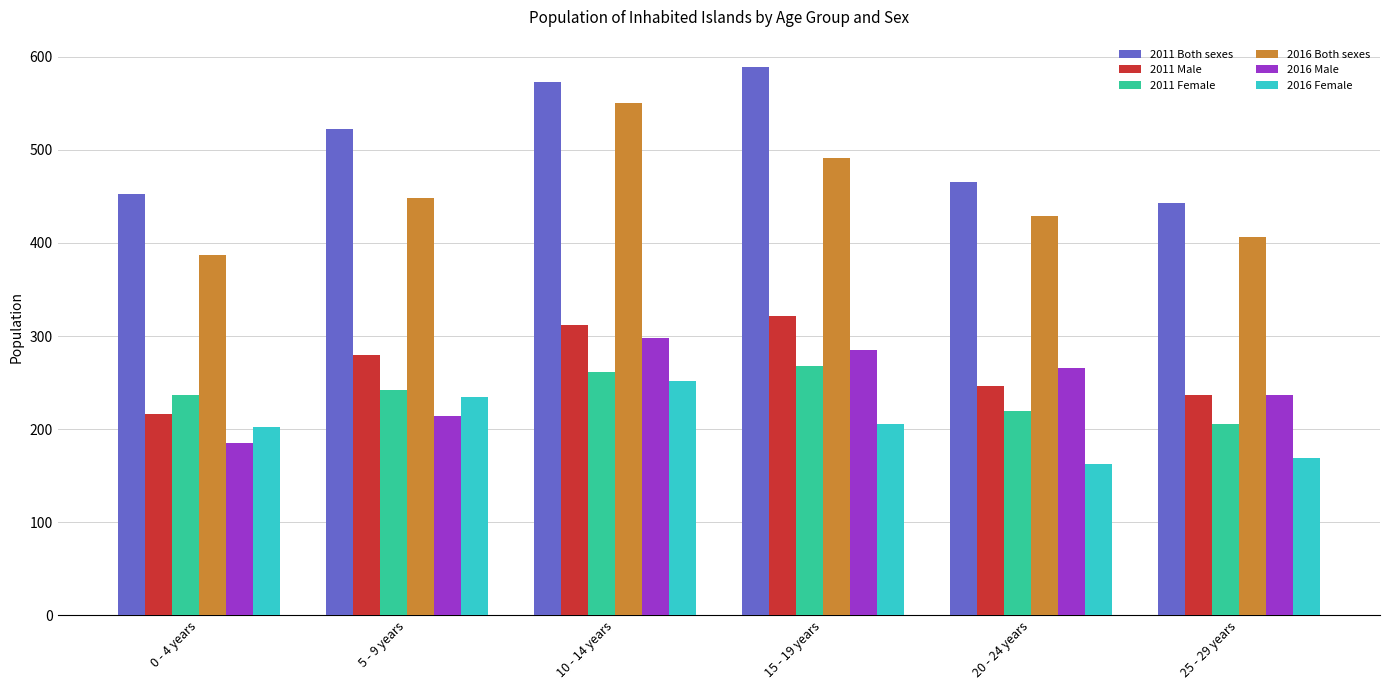

The 2016 Female series shows 234 at 5 - 9 years. True or false?

True